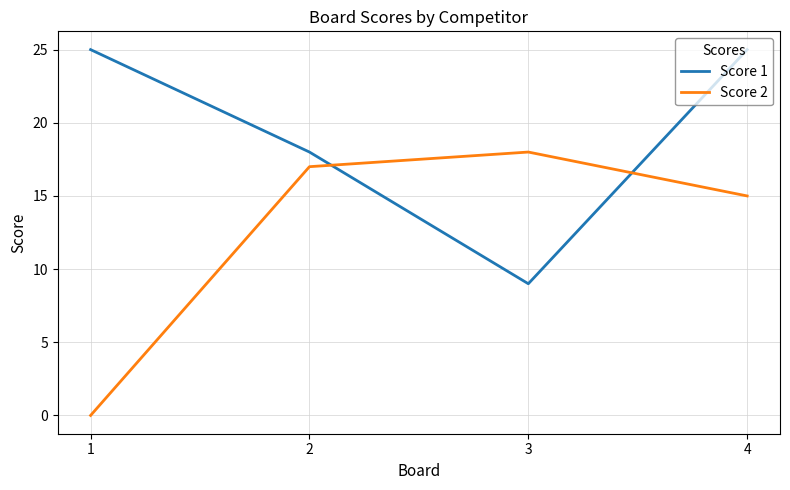

What is the difference between the highest and lowest values at 4?

10